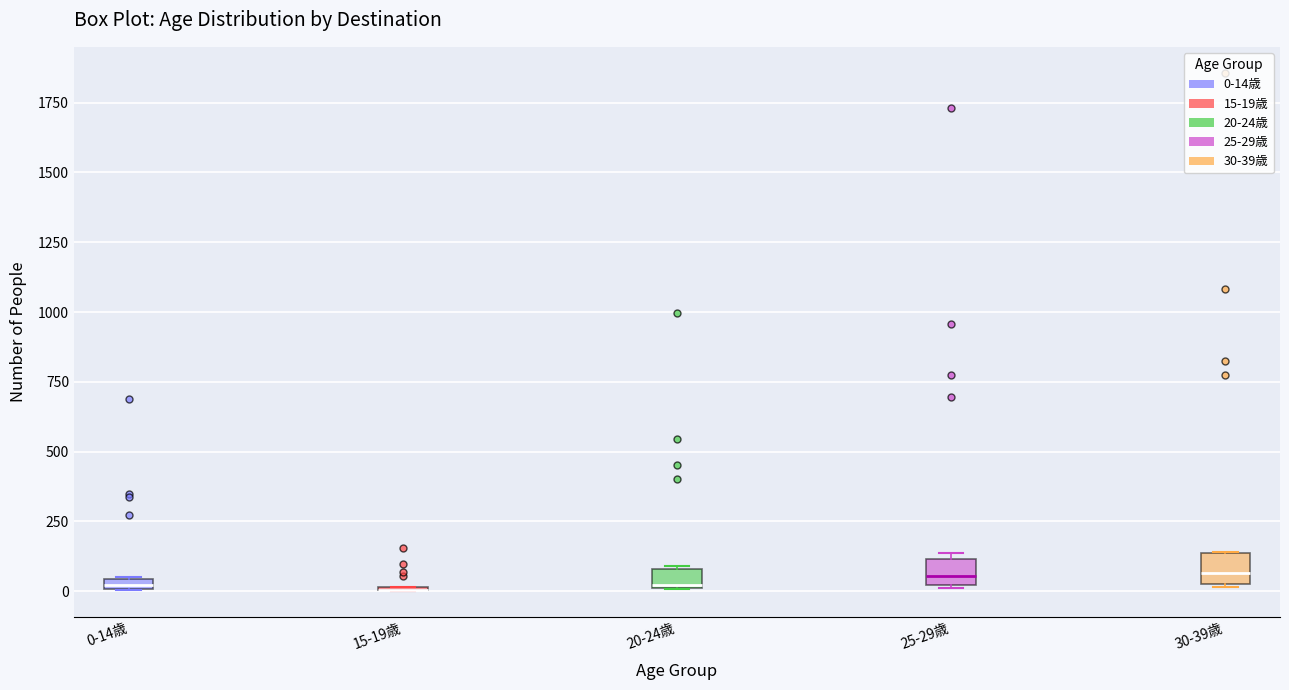

Where is the lower edge of the box for 20-24歳 on the y-axis? The values are not printed on the chart, so give them approximately, as read against the axis.

0